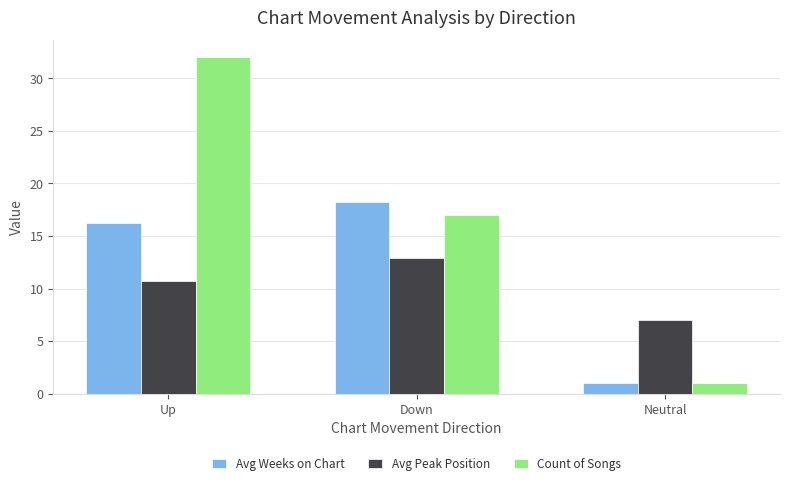

What is the label of the 1st bar from the left?

Up